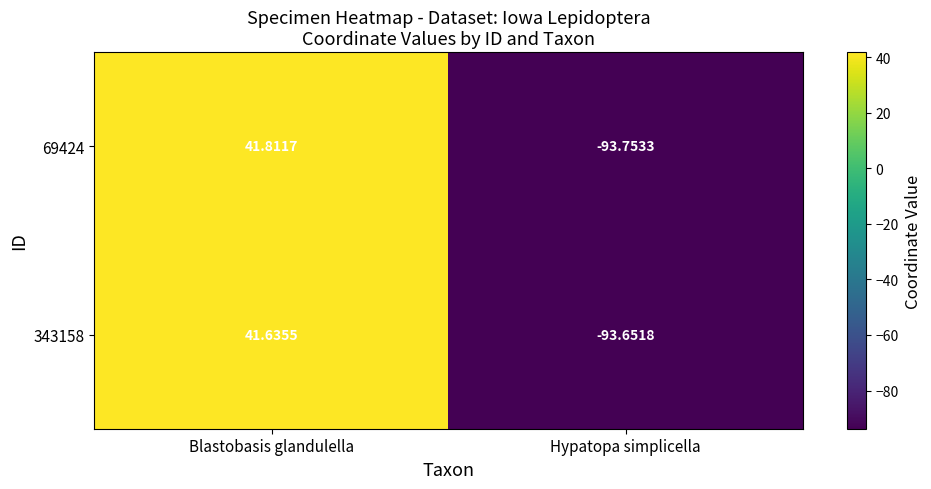

Rank the series by their maximum value, from lowest to highest.

343158, 69424